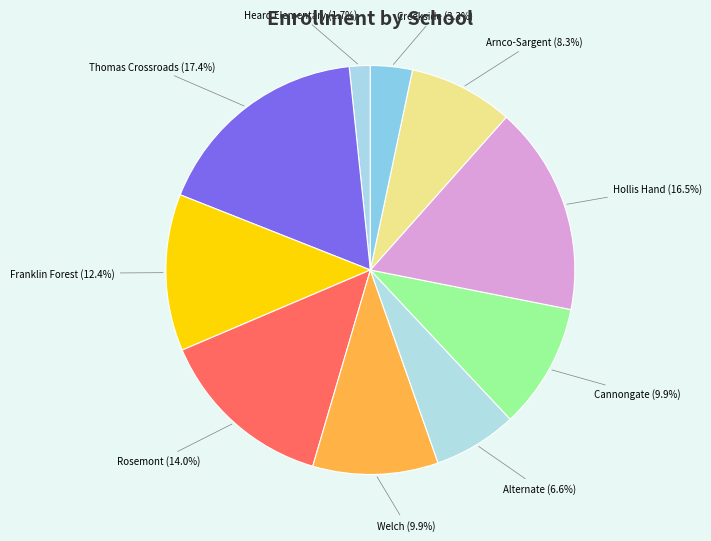

Which has a higher value, Alternate or Cannongate?

Cannongate